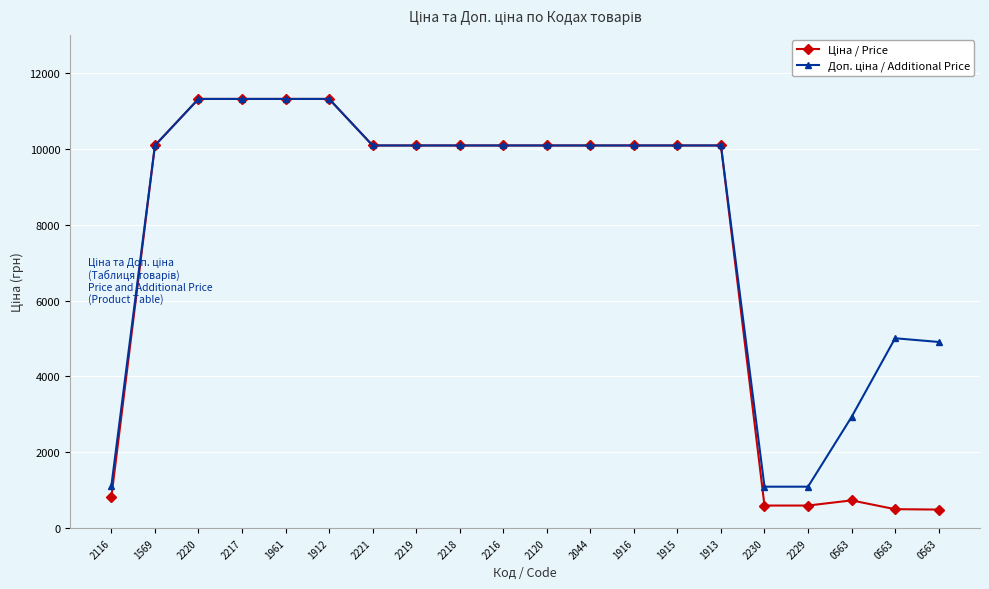

At which label does Ціна / Price reach its minimum?

0563